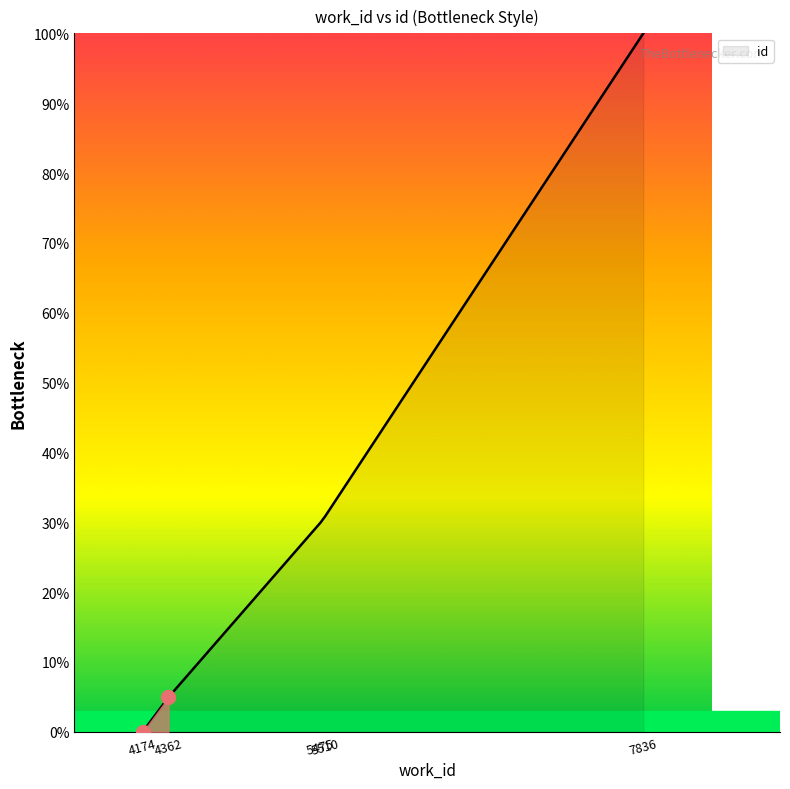

Is it true that the value at 7836 is 100.0?

True